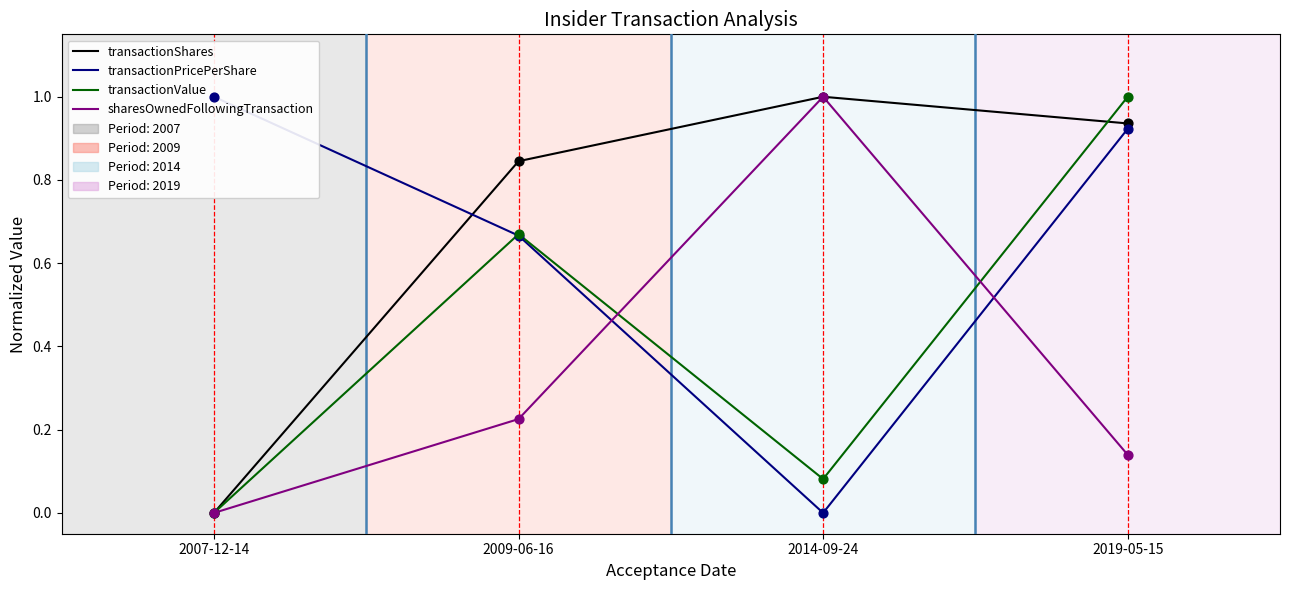

Which series reaches the maximum Y coordinate?

transactionShares